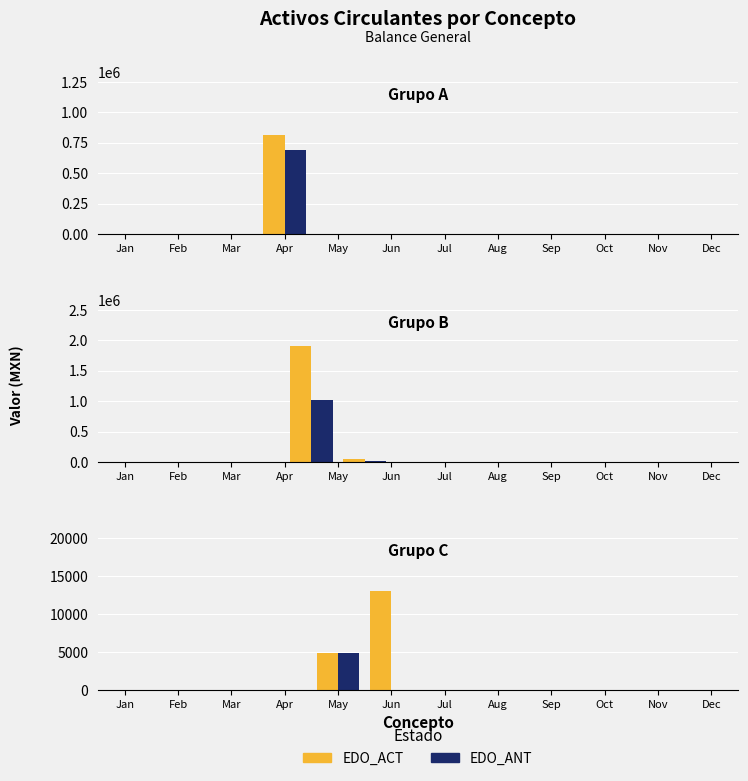

The value of EDO_ANT at May is 4817.7. True or false?

True